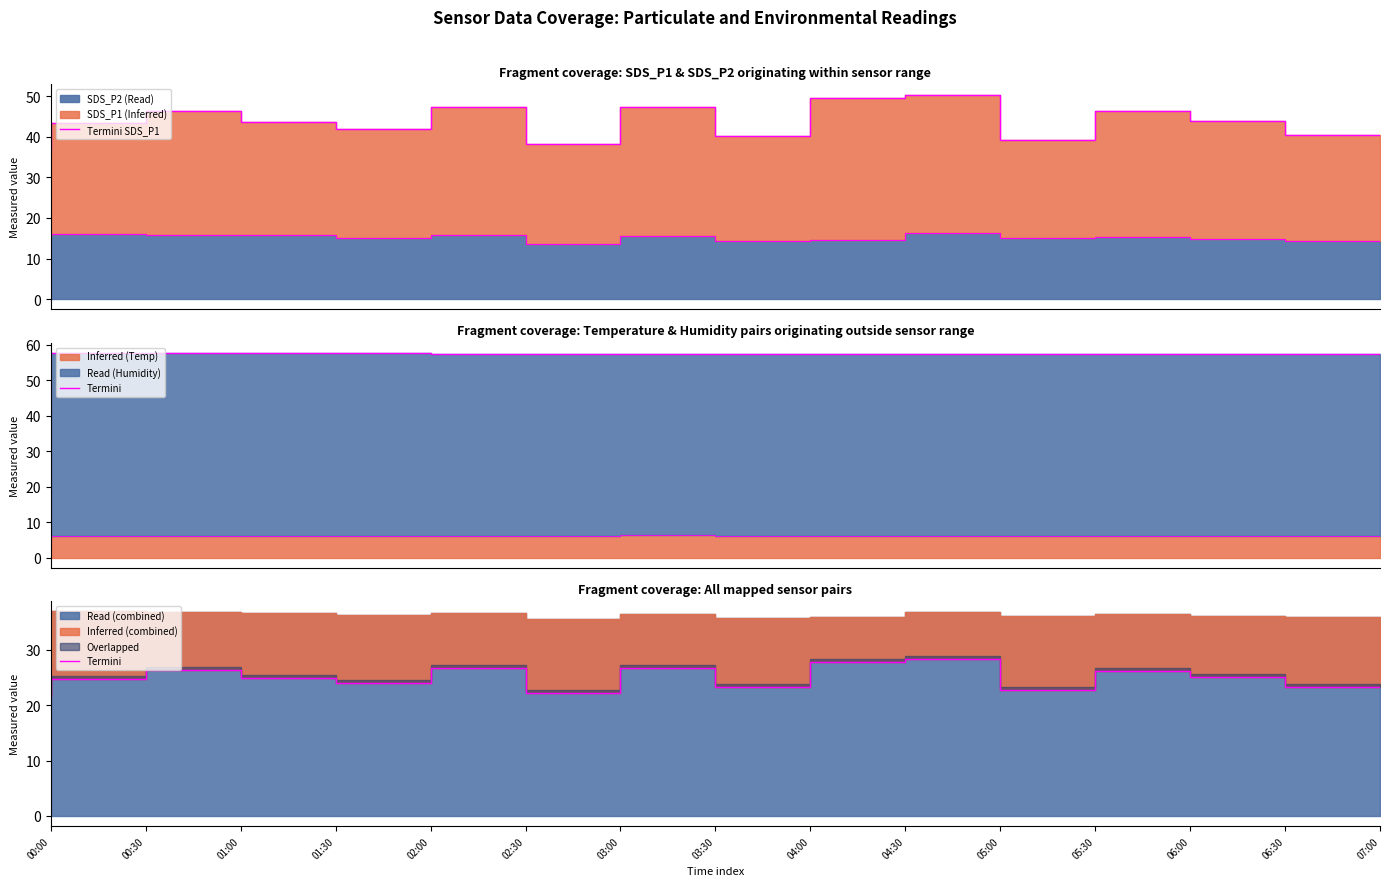

The value of Termini SDS_P1 at 05:00 is 50.4. True or false?

True